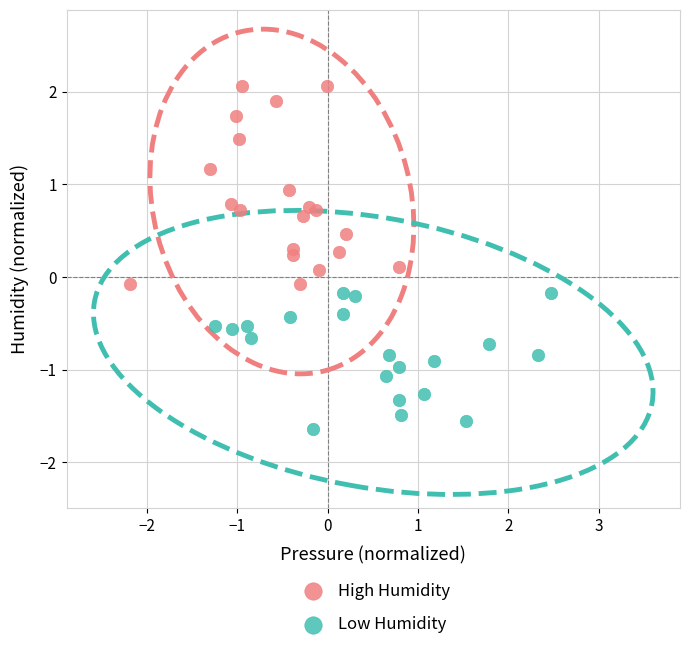

Which series contains the lowest Y value?

Low Humidity